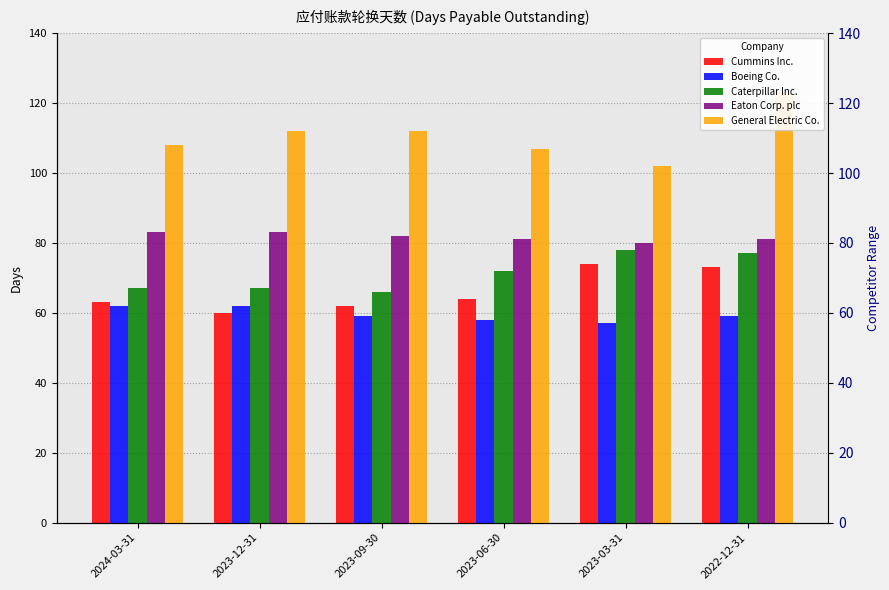

What is the label of the 1st bar from the right?

2022-12-31